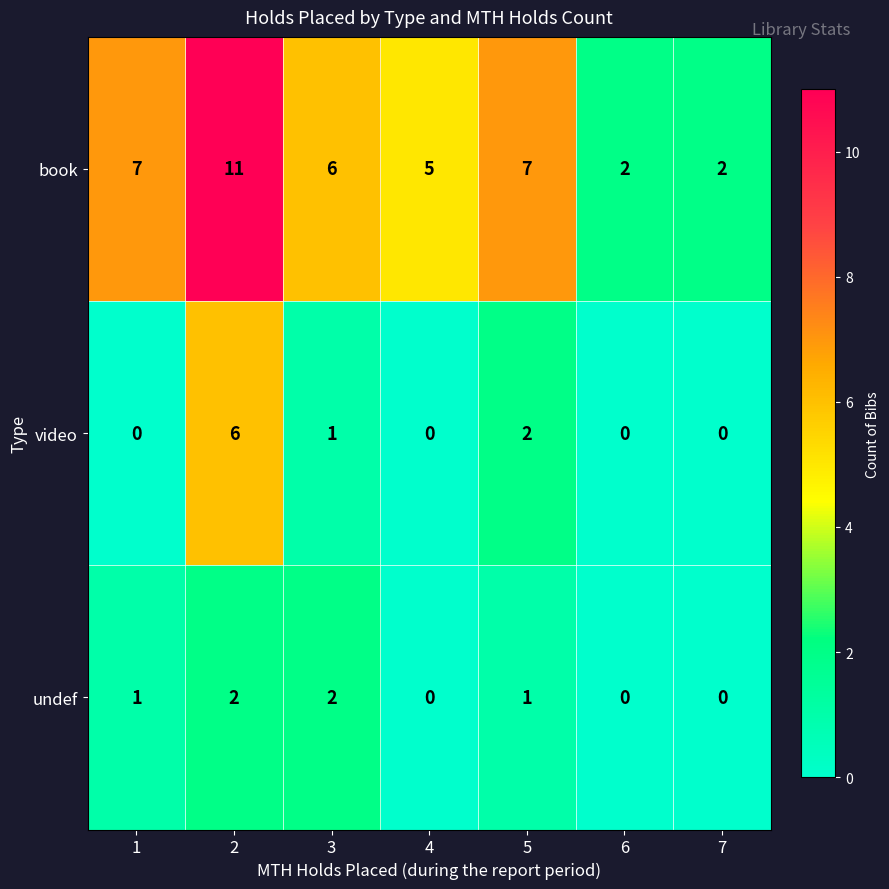

What is the spread (max minus min) of values at 5?

6